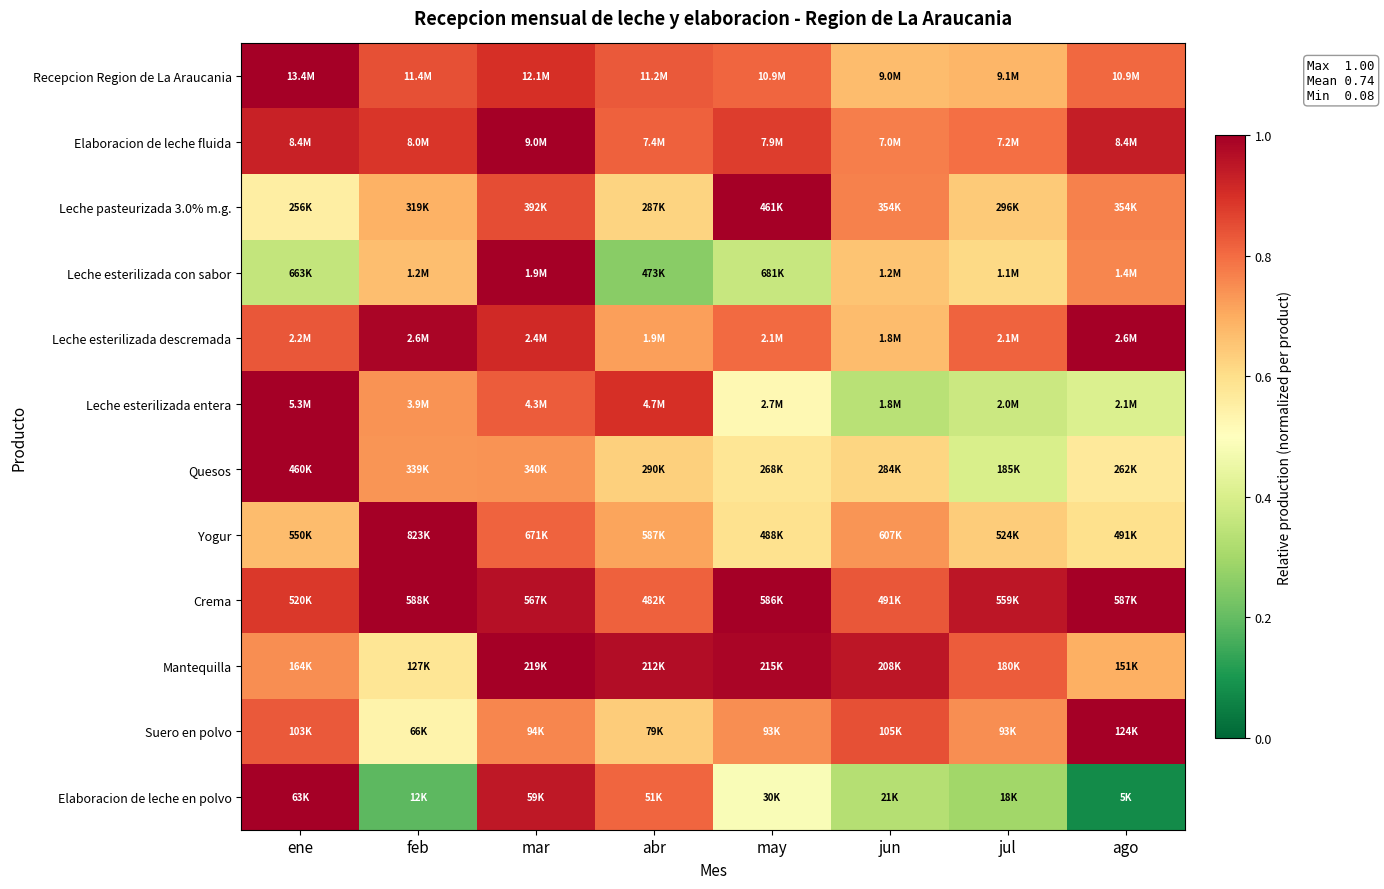

Which has a higher value, ene or jul?

ene